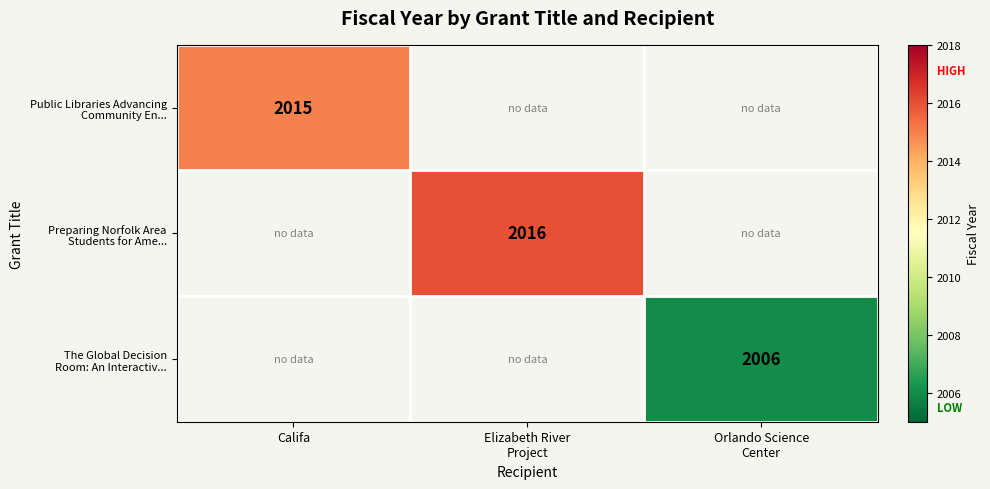

The The Global Decision Room: An Interactiv... series shows 836.8 at Orlando Science Center. True or false?

False